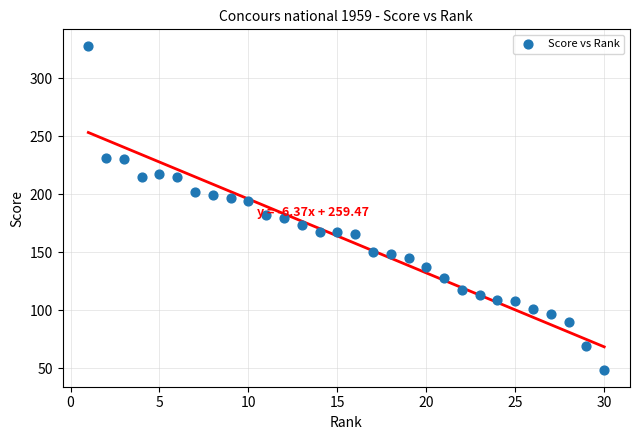

What is the range of X values (max minus min)?

29